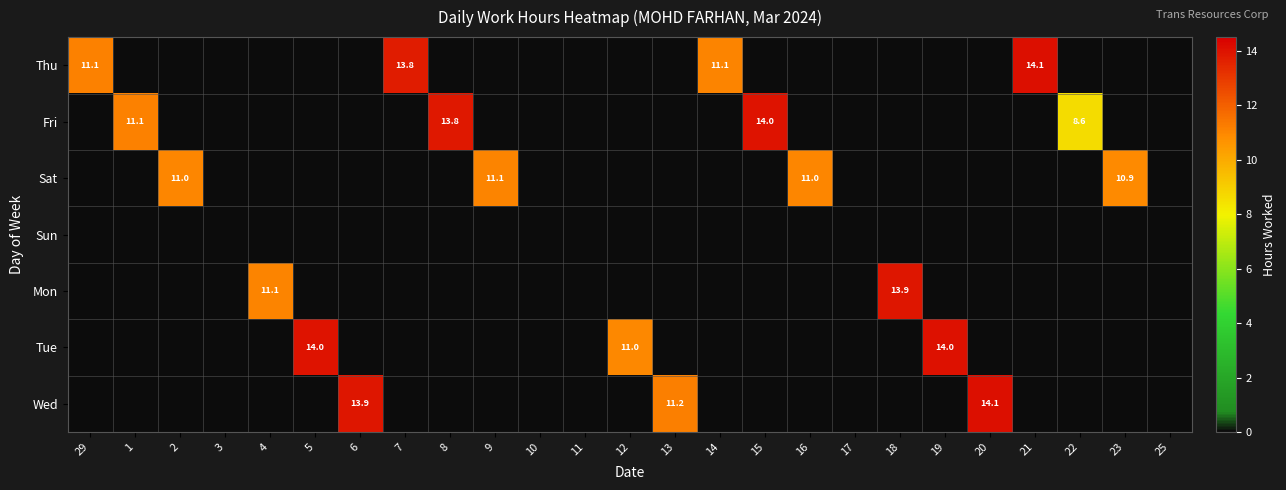

The value of Thu at 9 is 0.0. True or false?

True